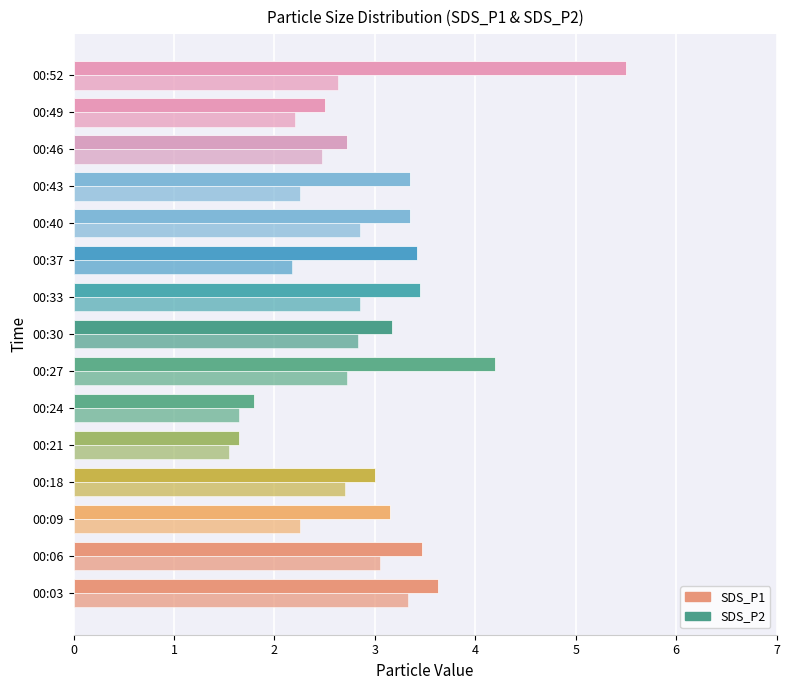

How many values in the SDS_P2 series are below 2?

2